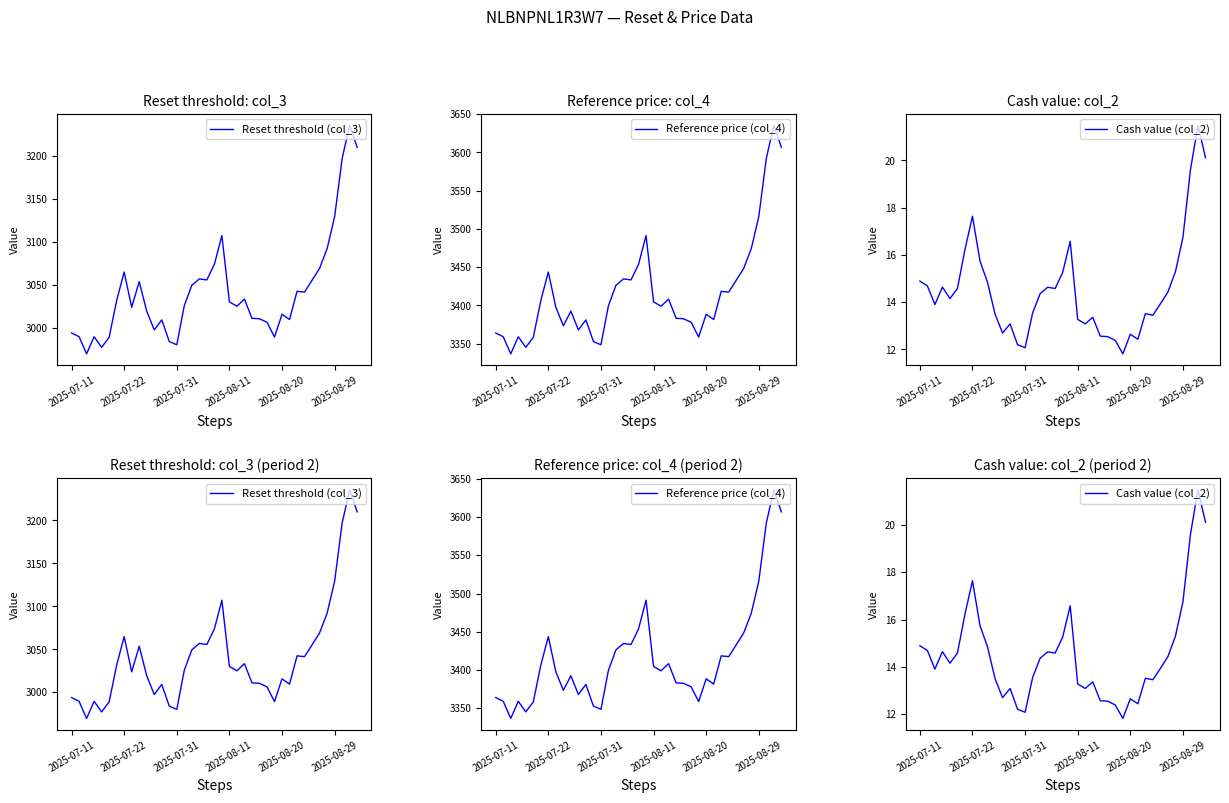

What are all the series names shown in the legend?

Reset threshold (col_3), Reference price (col_4), Cash value (col_2)